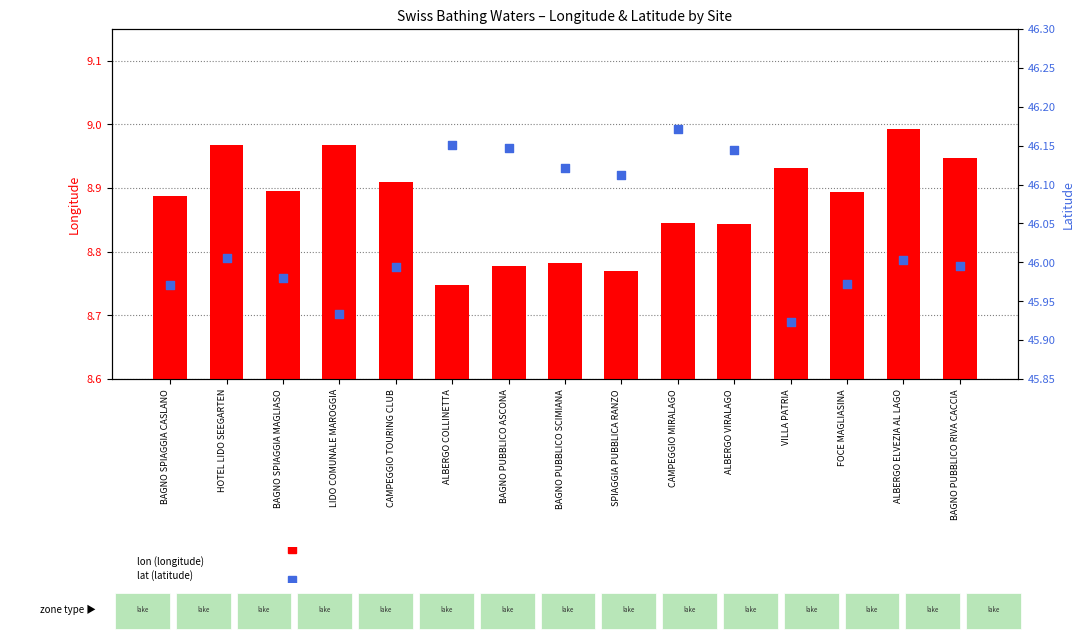

At how many categories does at least one series exceed 18?

15